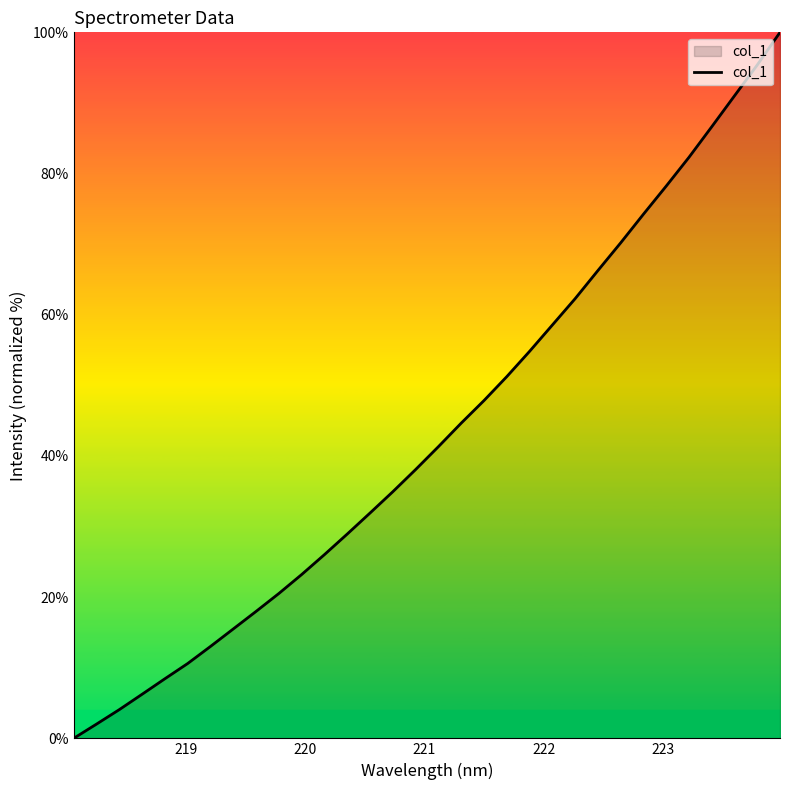

What is the difference between the maximum and minimum values?

100.0